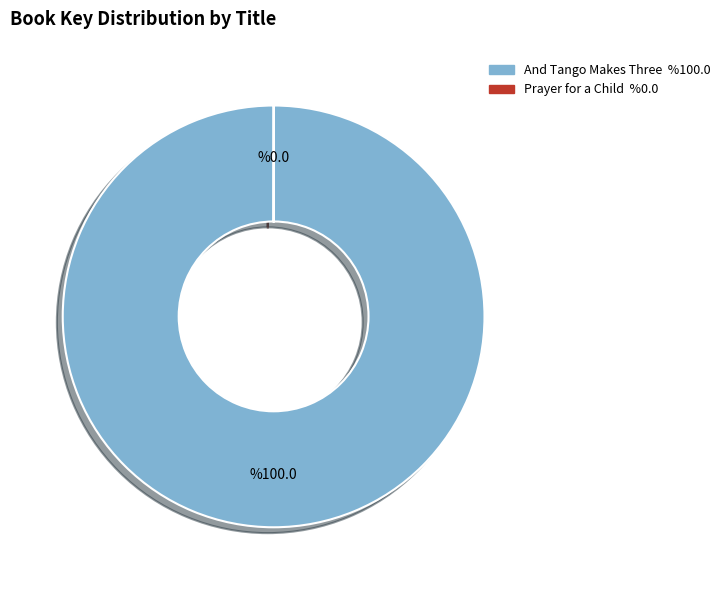

Which category has the biggest portion of the pie?

And Tango Makes Three